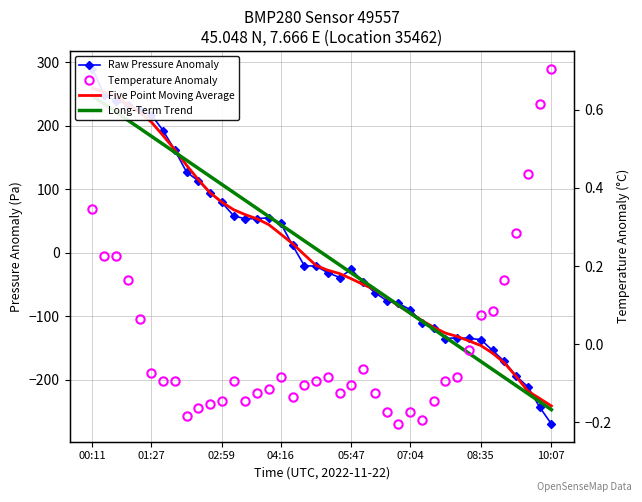

What is the minimum value for Long-Term Trend?

-246.9